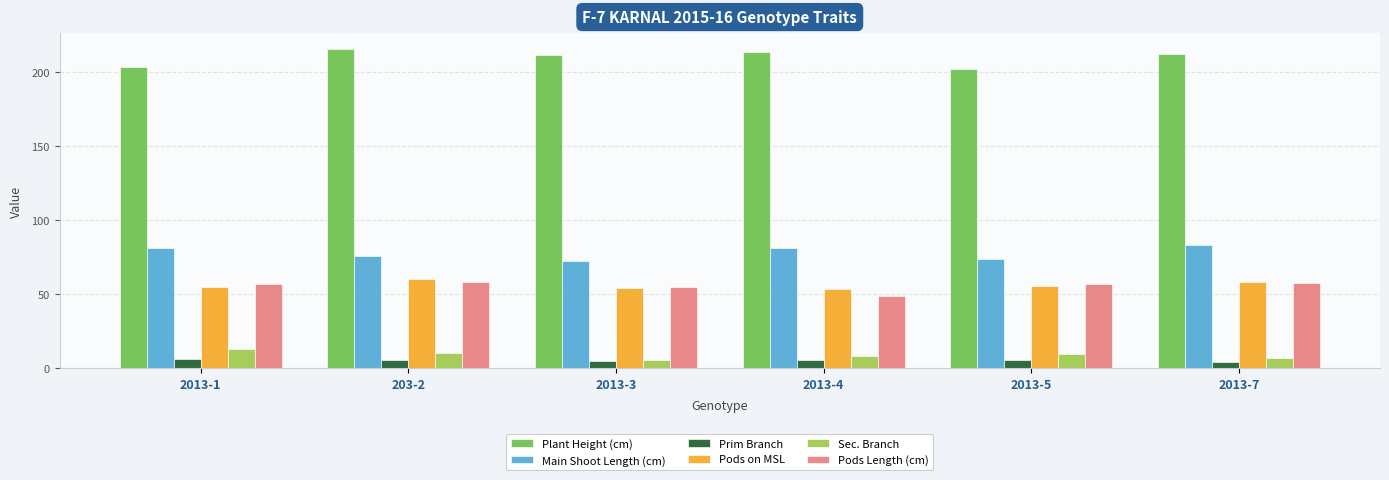

The Pods Length (cm) series shows 56.6 at 2013-5. True or false?

True